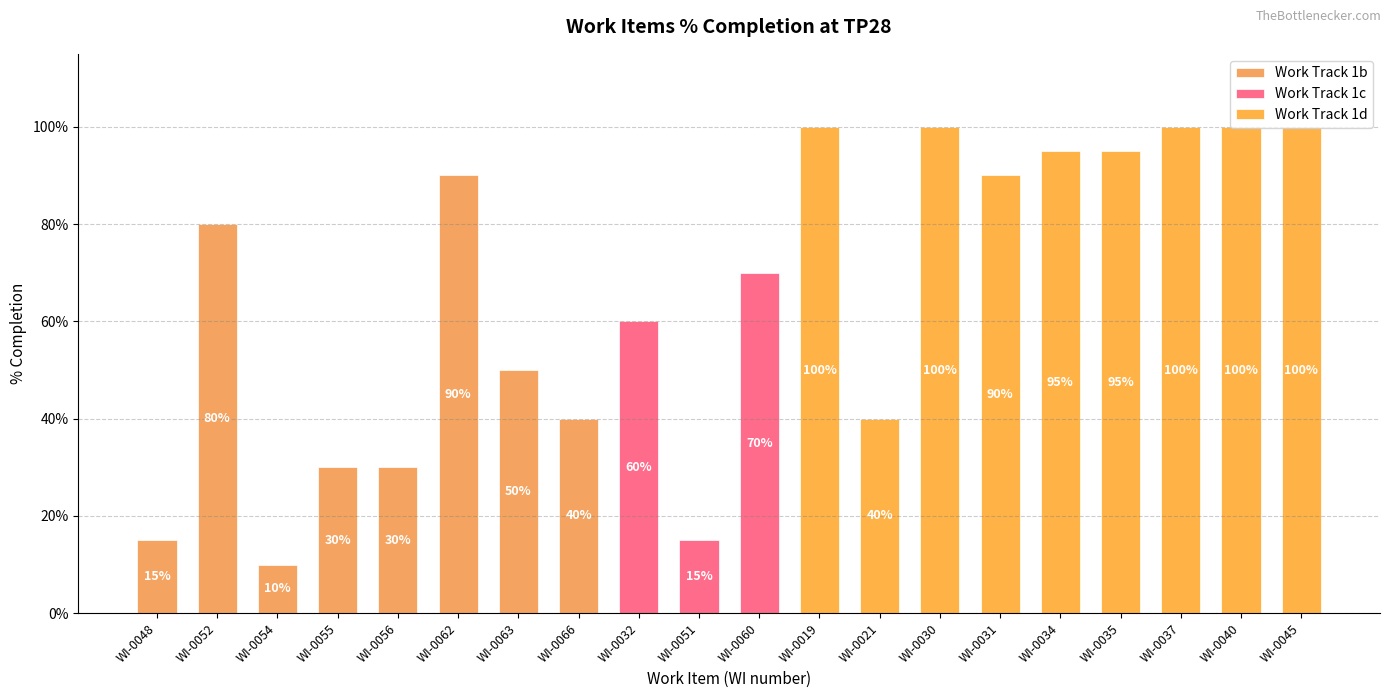

What is the approximate value at WI-0030?

1.0